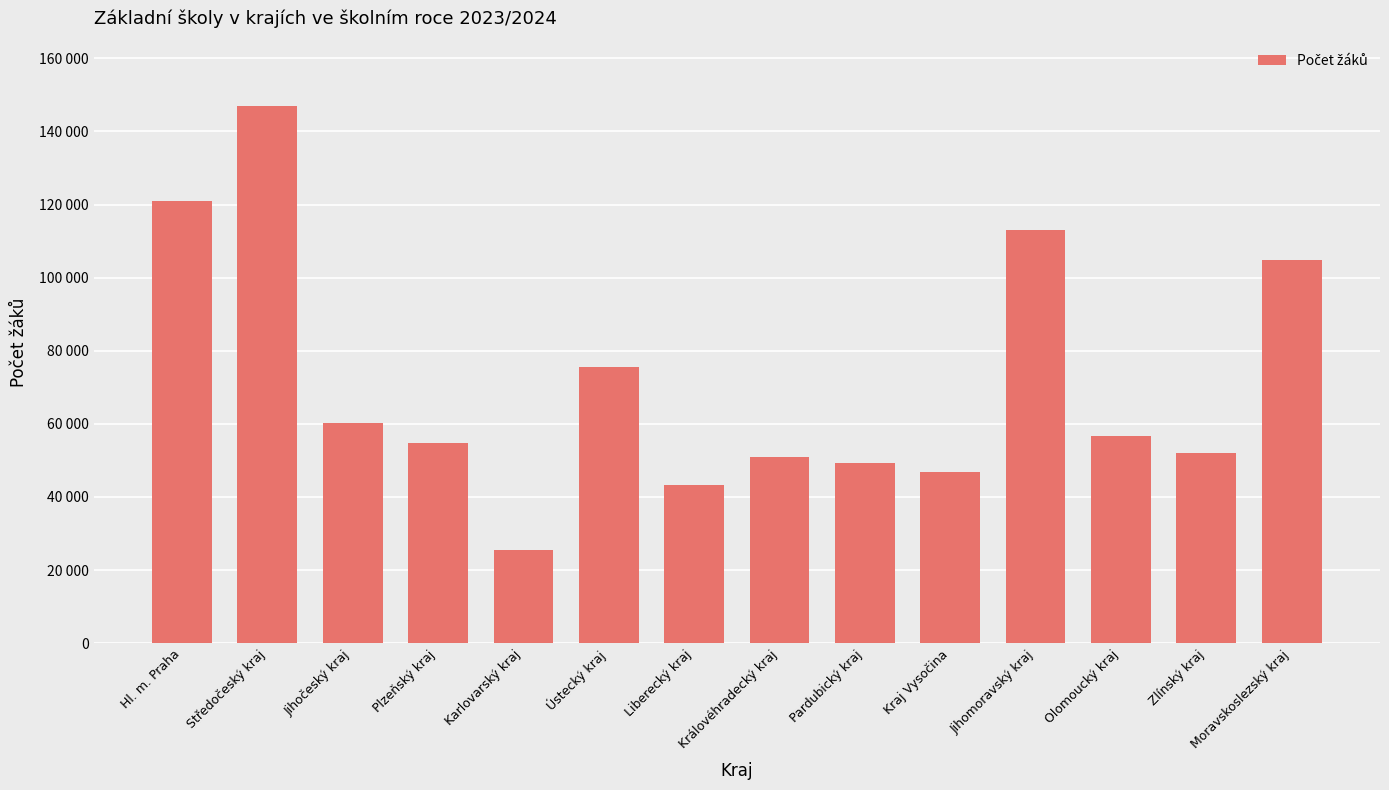

Is it true that the value at Moravskoslezský kraj is 178142?

False